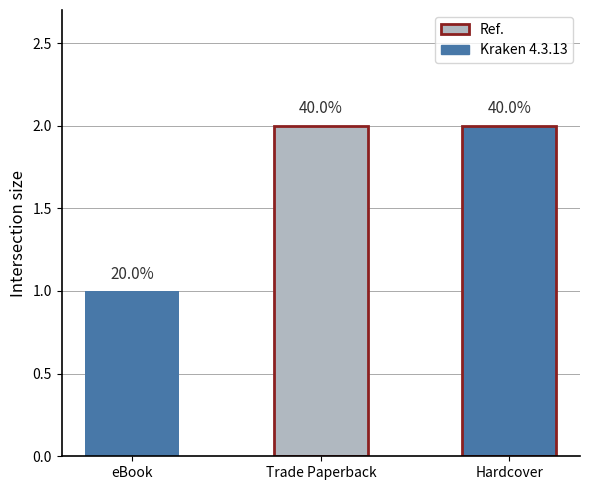

Count the values in the range 1 to 2.

3